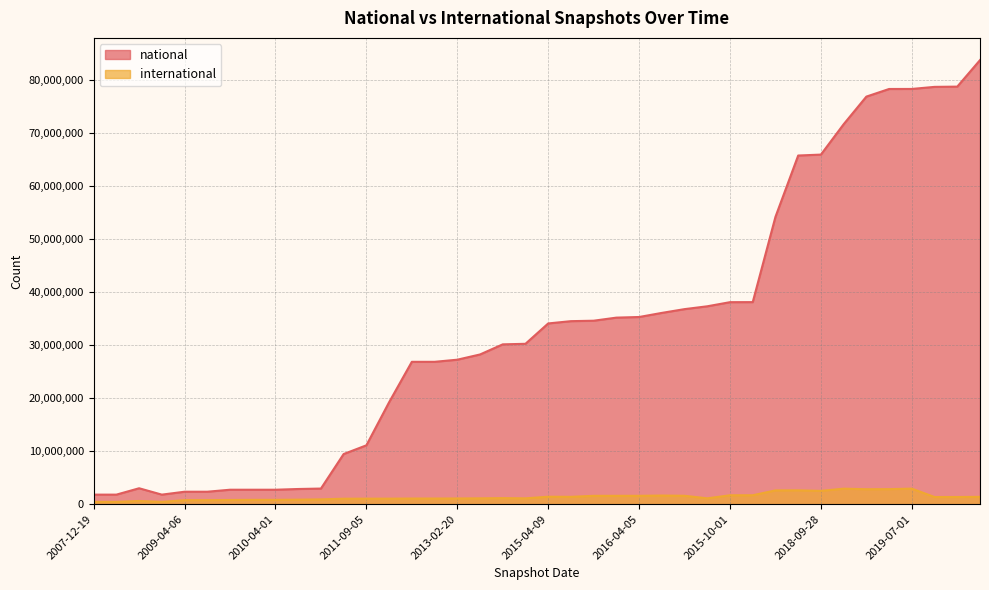

What is the lowest value of the international series?

434482